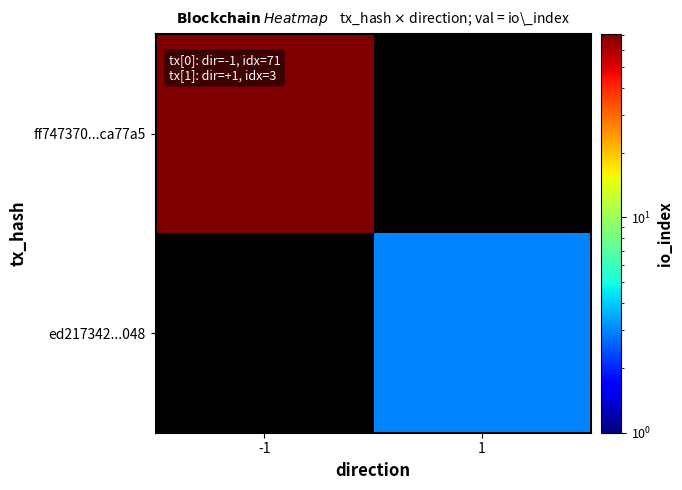

Which series has the widest spread of values?

ff747370...ca77a5